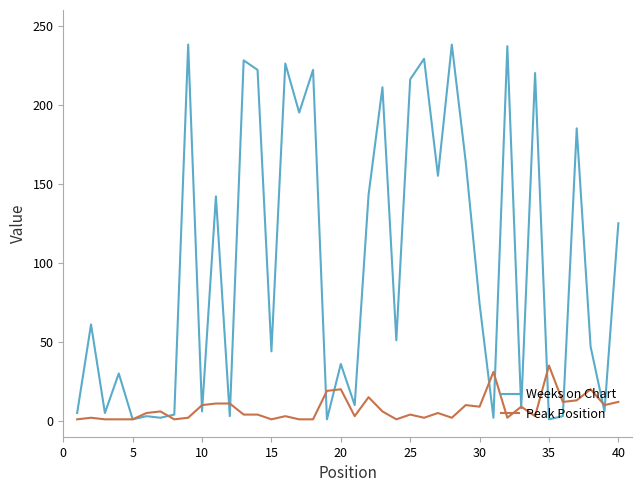

Rank the series by their maximum value, from highest to lowest.

Weeks on Chart, Peak Position